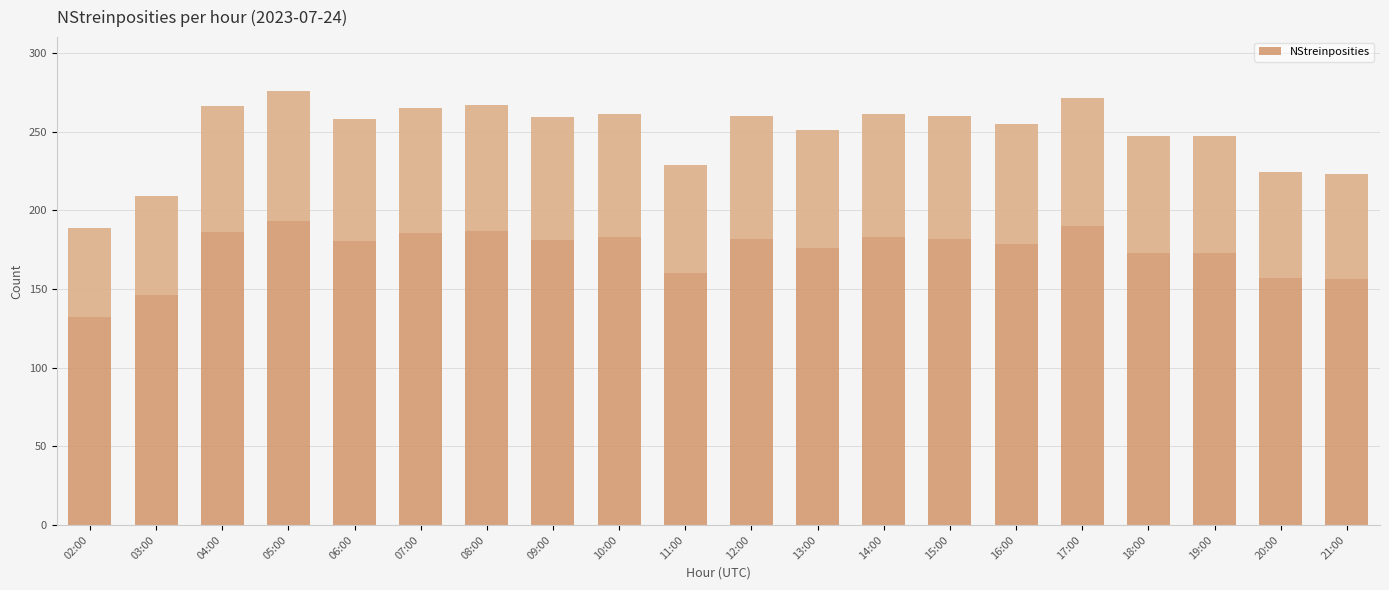

The value at 16:00 is 255. True or false?

True